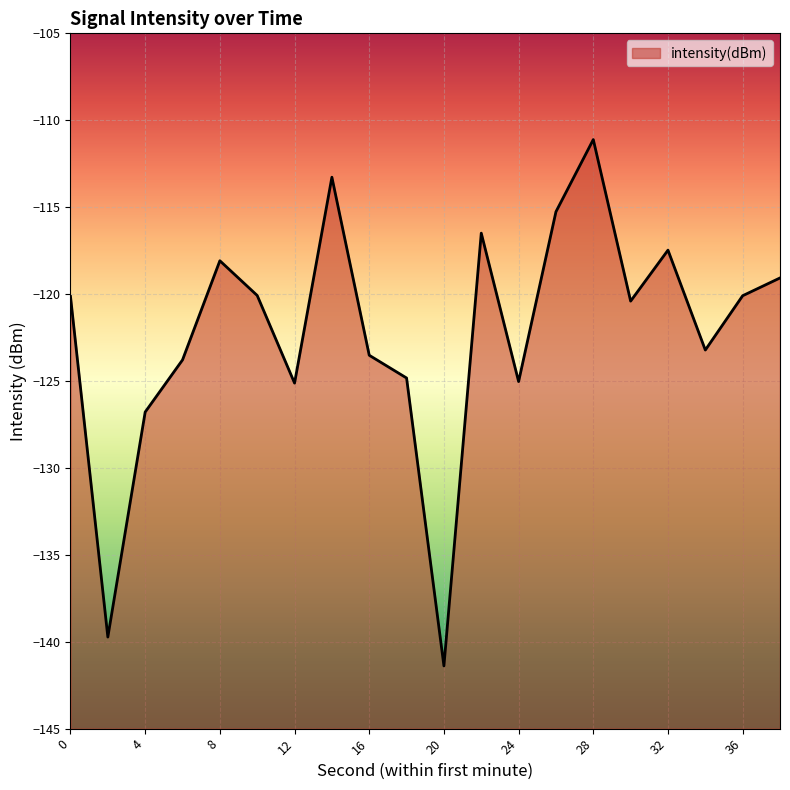

List the labels in order of value, smallest first.

20, 2, 4, 12, 24, 18, 6, 16, 34, 30, 0, 36, 10, 38, 8, 32, 22, 26, 14, 28